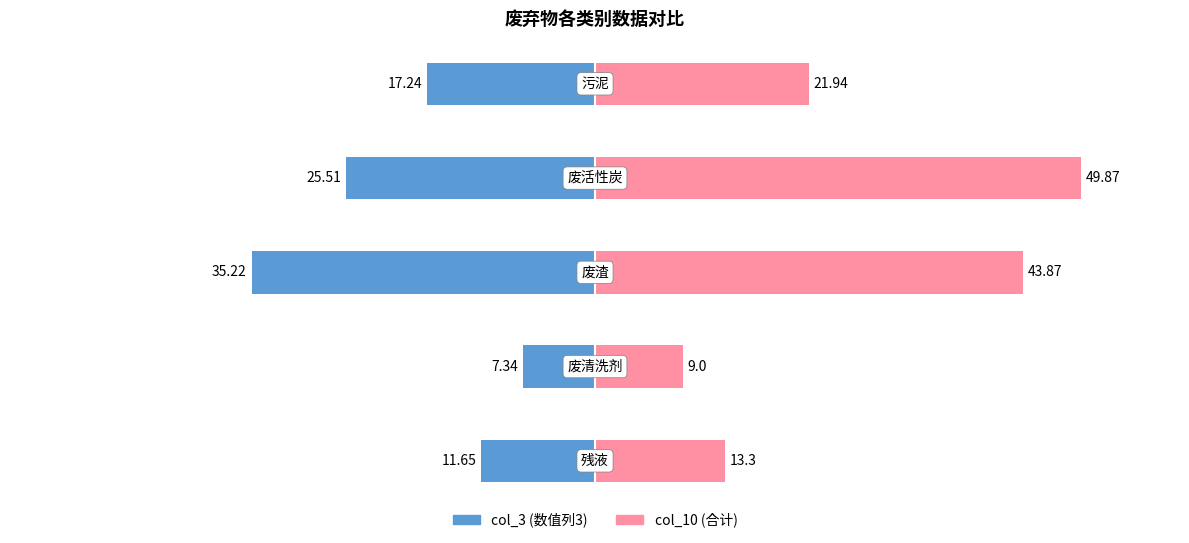

What is the value of the col_3 bar at the 1st from the left?

-11.7